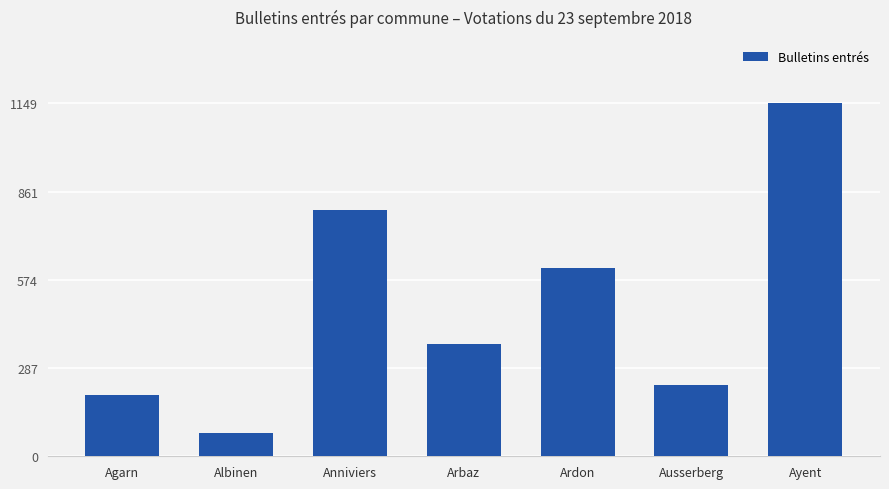

Reading left to right, list all the values displayed in this chart.

Agarn=199	Albinen=75	Anniviers=803	Arbaz=365	Ardon=614	Ausserberg=232	Ayent=1149